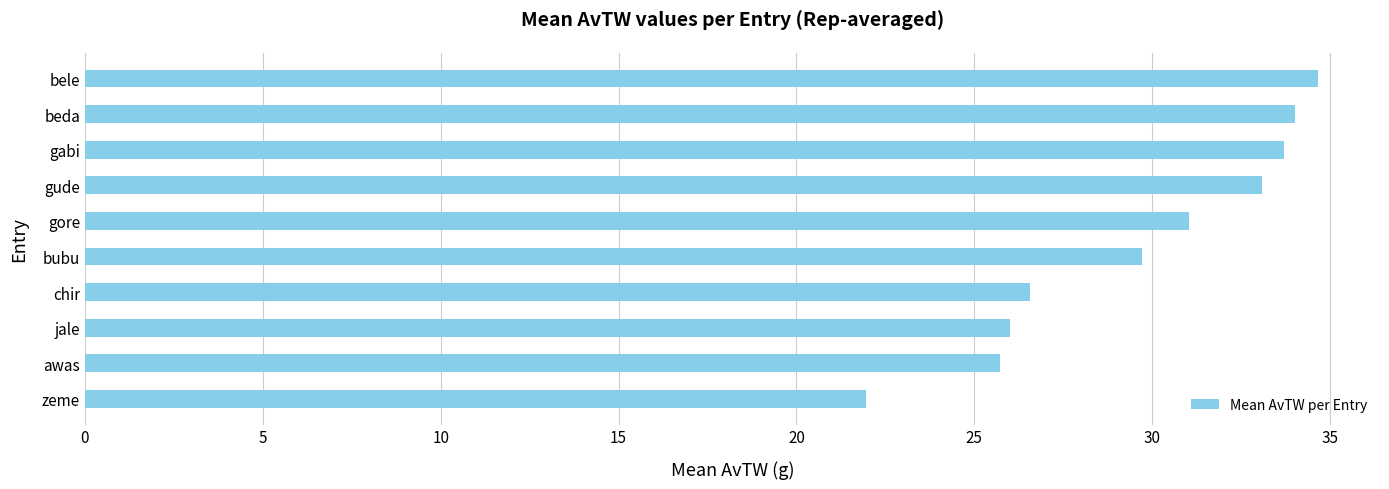

What is the sum of the values at jale and bubu?

55.7